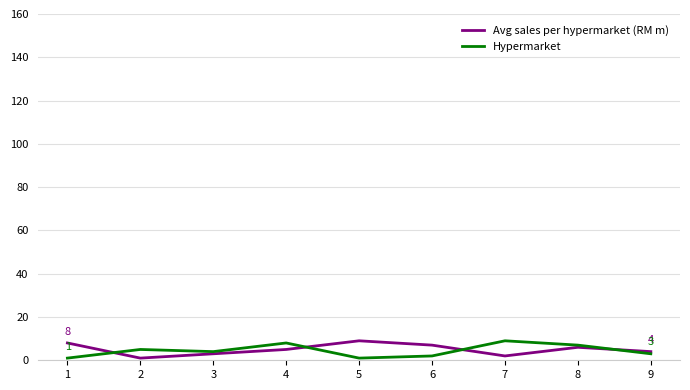

What are all the series names shown in the legend?

Avg sales per hypermarket (RM m), Hypermarket